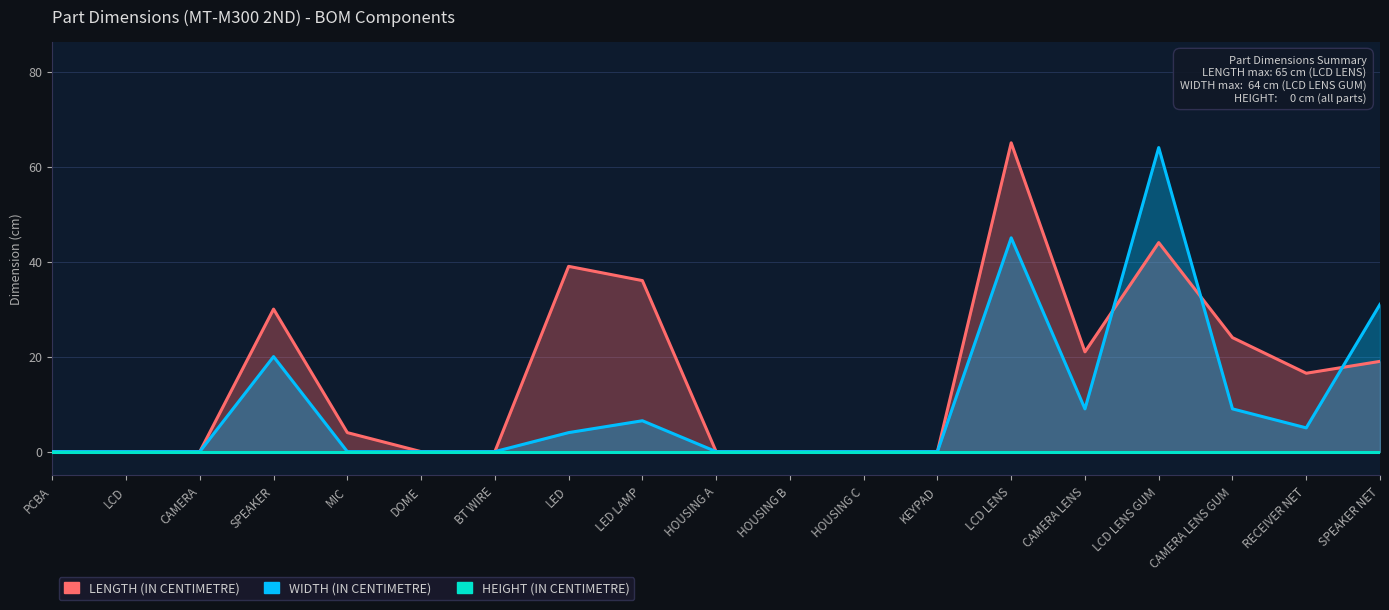

Which has a higher value, LCD LENS or HOUSING C?

LCD LENS